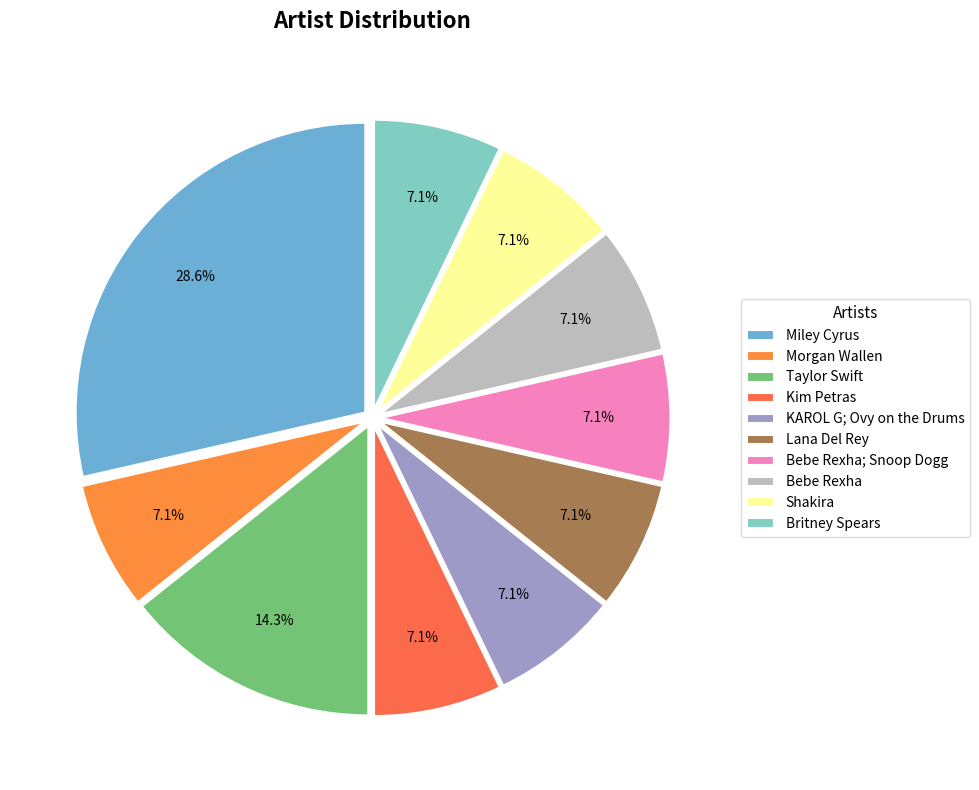

To the nearest percent, what is the difference between the largest and smallest slice percentages?

21%